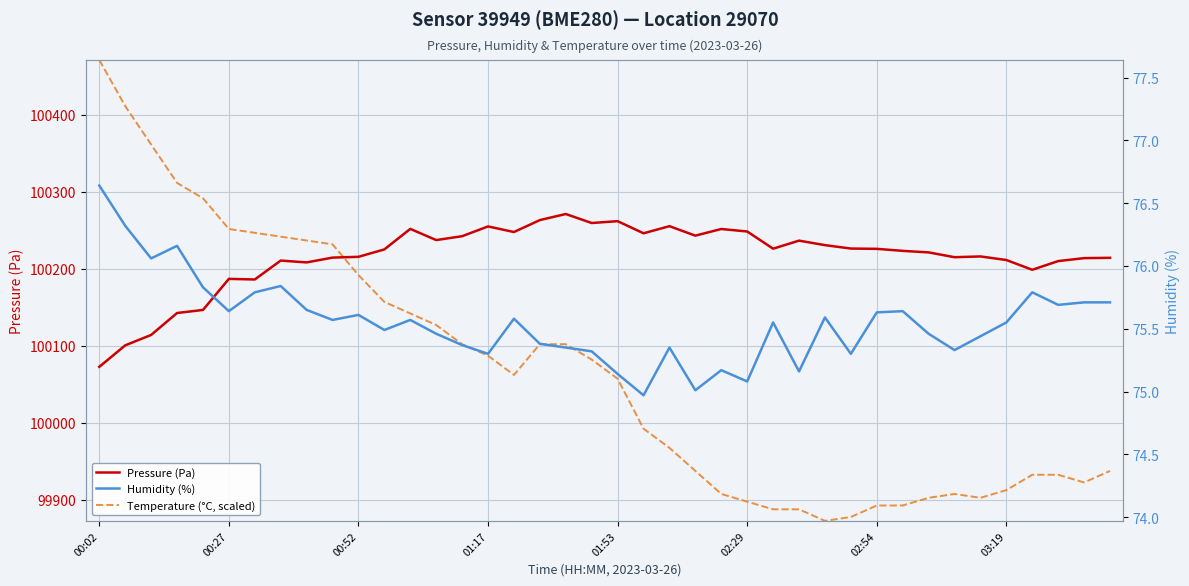

True or false: Humidity (%) and Pressure (Pa) cross at least once.

False